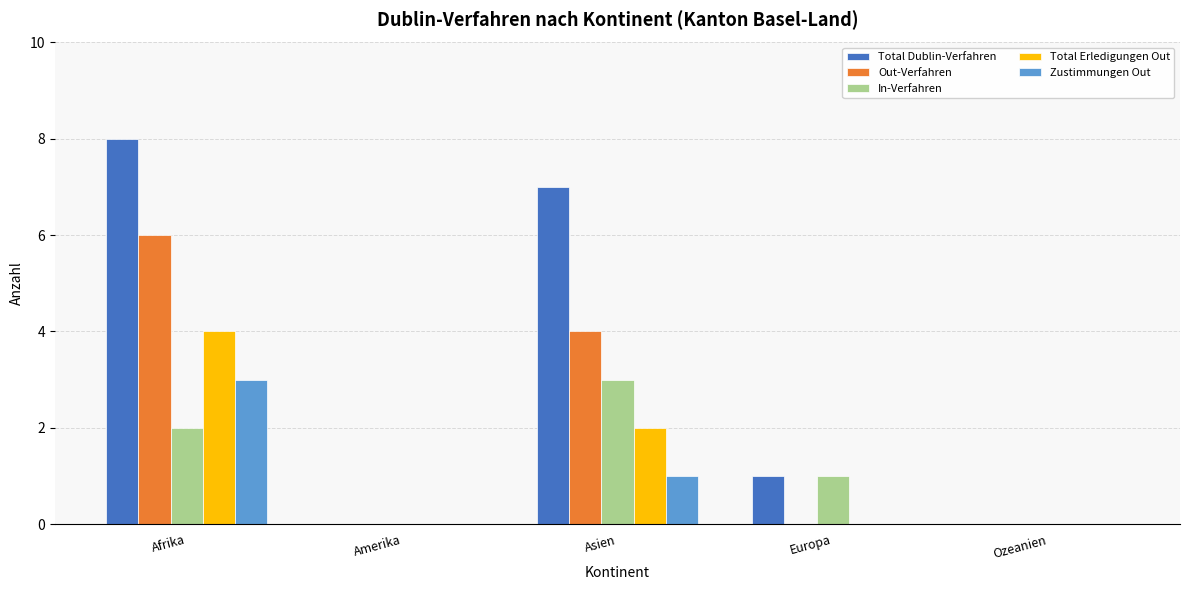

At which label is Total Erledigungen Out closest to 2?

Asien